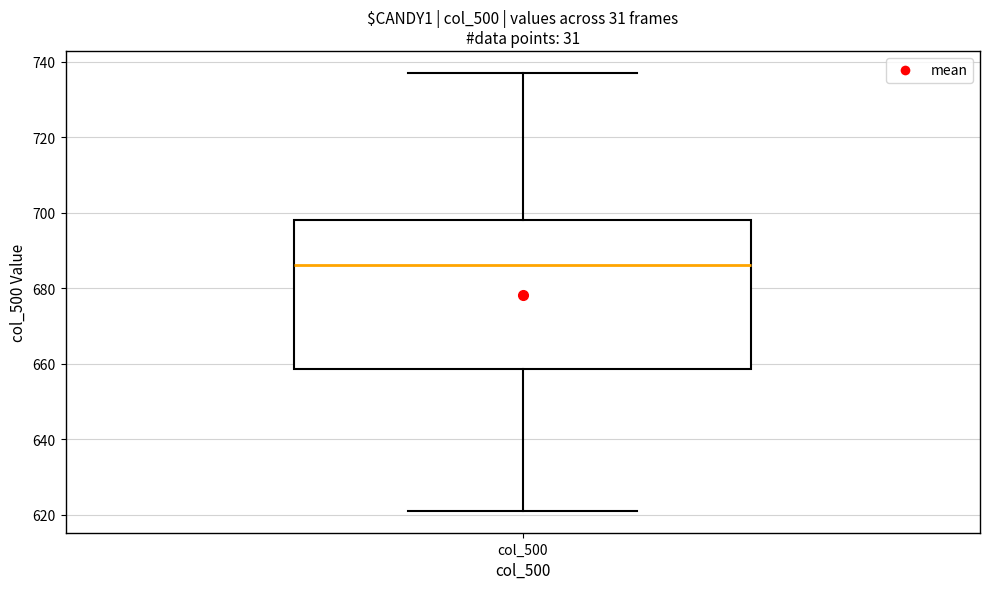

Transcribe this box plot: give where the median line is, the range the box spans, and where the two whiskers end, as read against the y-axis. The values are not printed on the chart, so give them approximately, as read against the axis.

median 686, box 658 to 698, whiskers 622 to 738